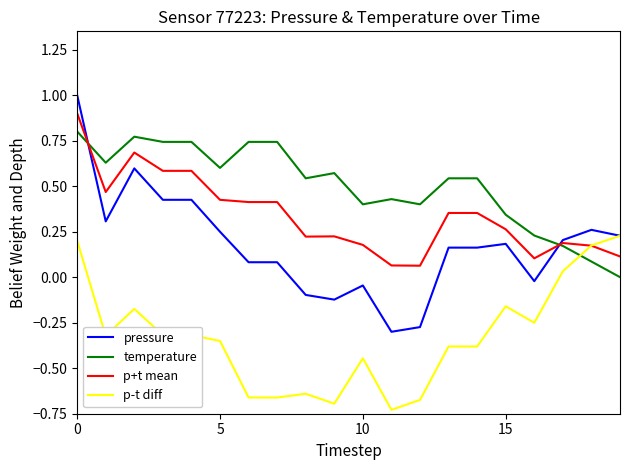

Which series has the largest total across all categories?

temperature